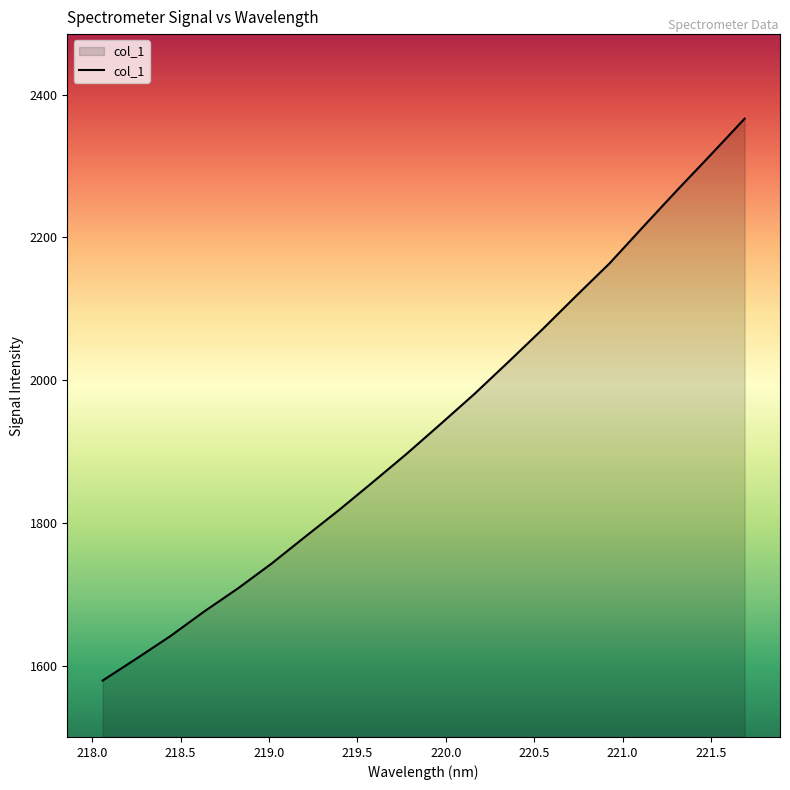

What is the minimum value shown in the chart?

1579.8